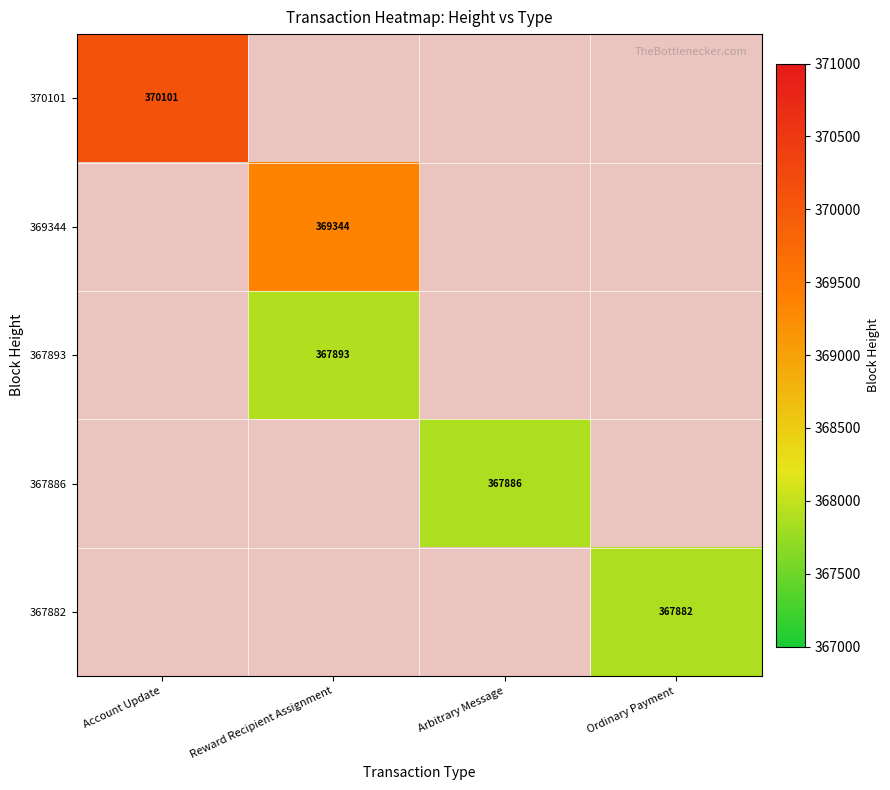

The 370101 series shows 370101 at Account Update. True or false?

True